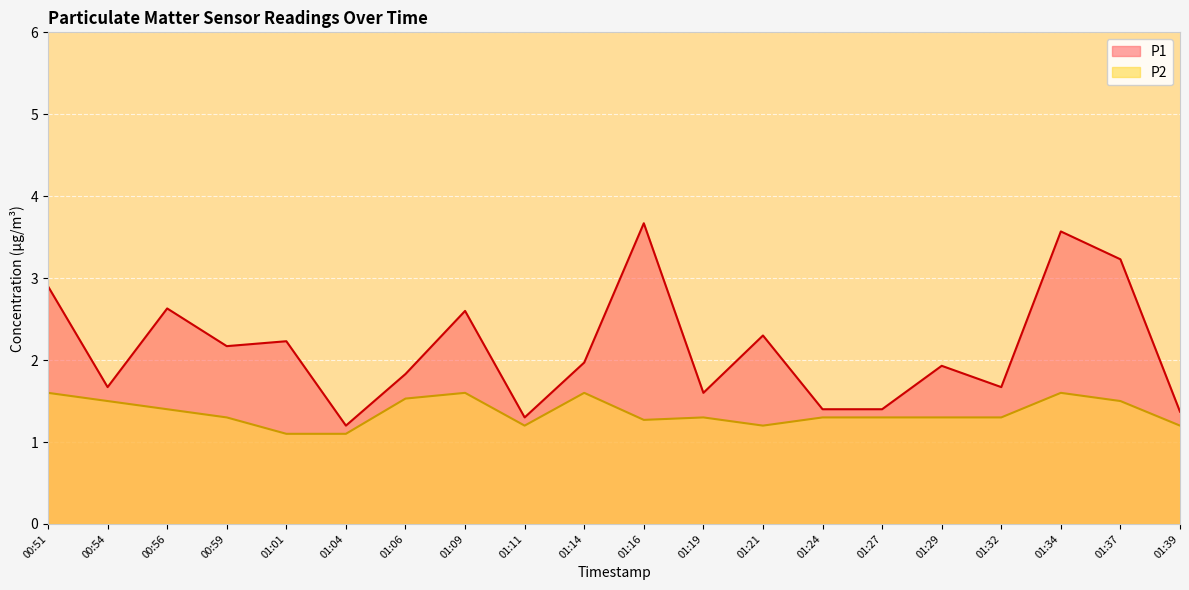

What is the total value across all series at 01:32?

3.0